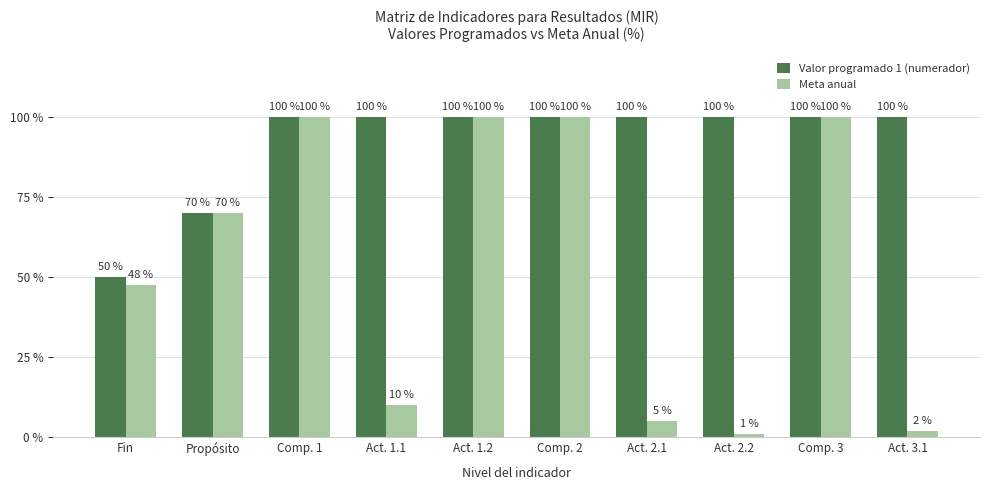

Rank the series by their average value, from lowest to highest.

Meta anual, Valor programado 1 (numerador)